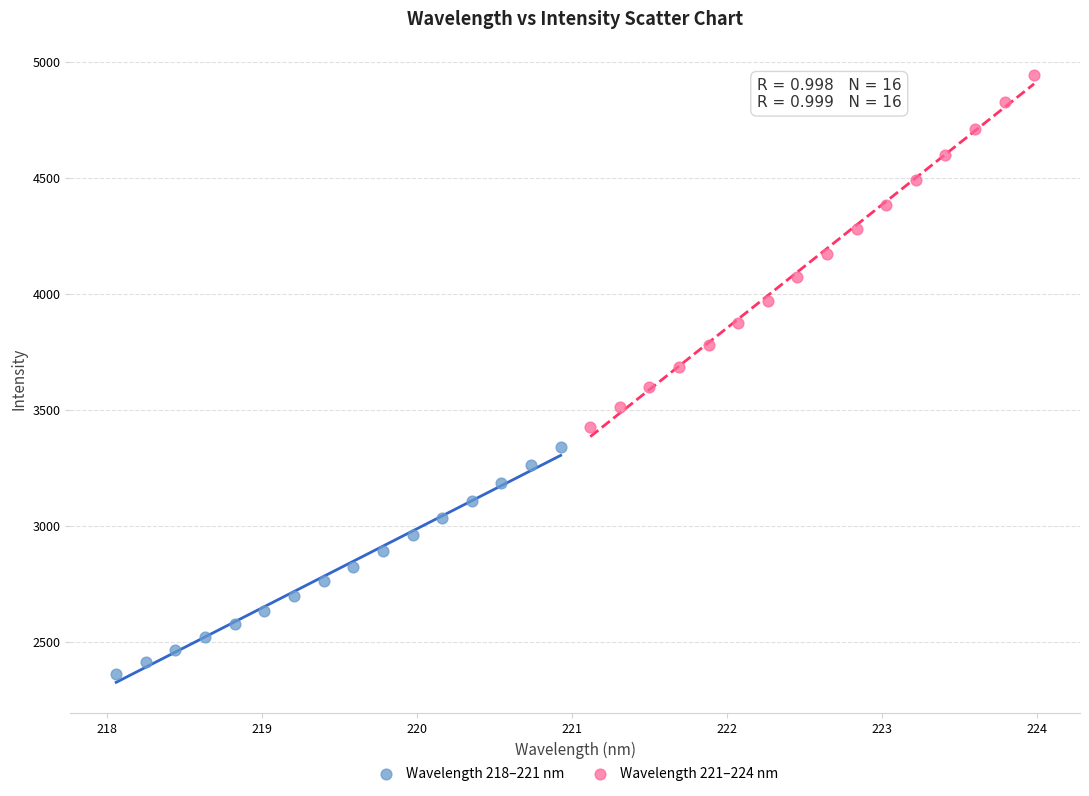

Which series has the largest Y range (max minus min)?

Wavelength 221–224 nm